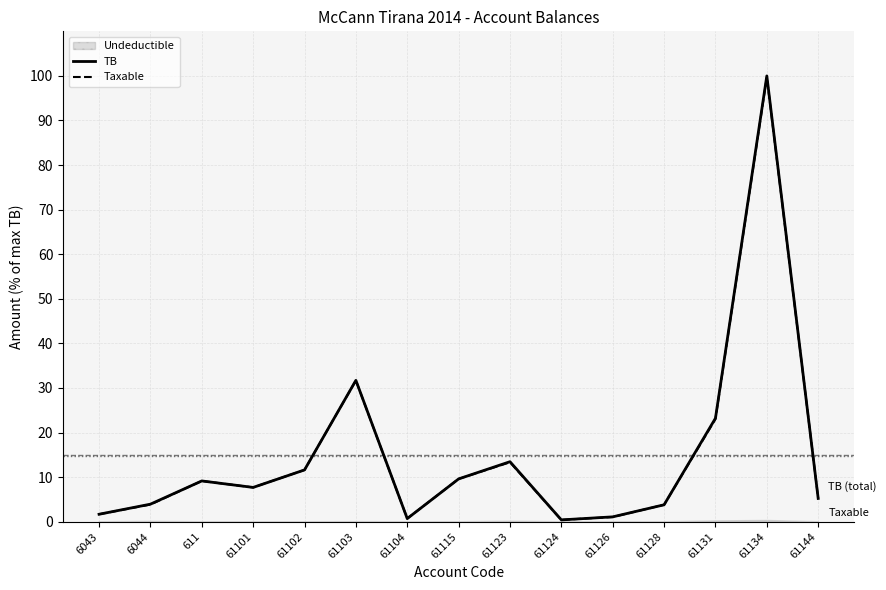

Which category has the highest value in the TB series?

61134